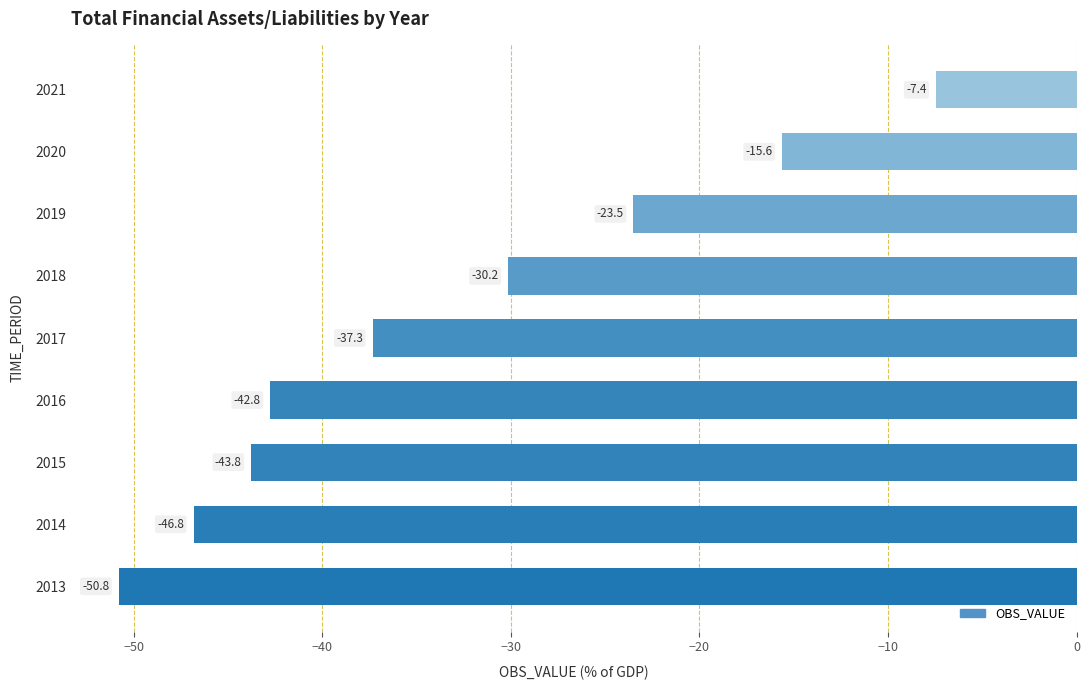

What is the greatest value displayed?

-7.4